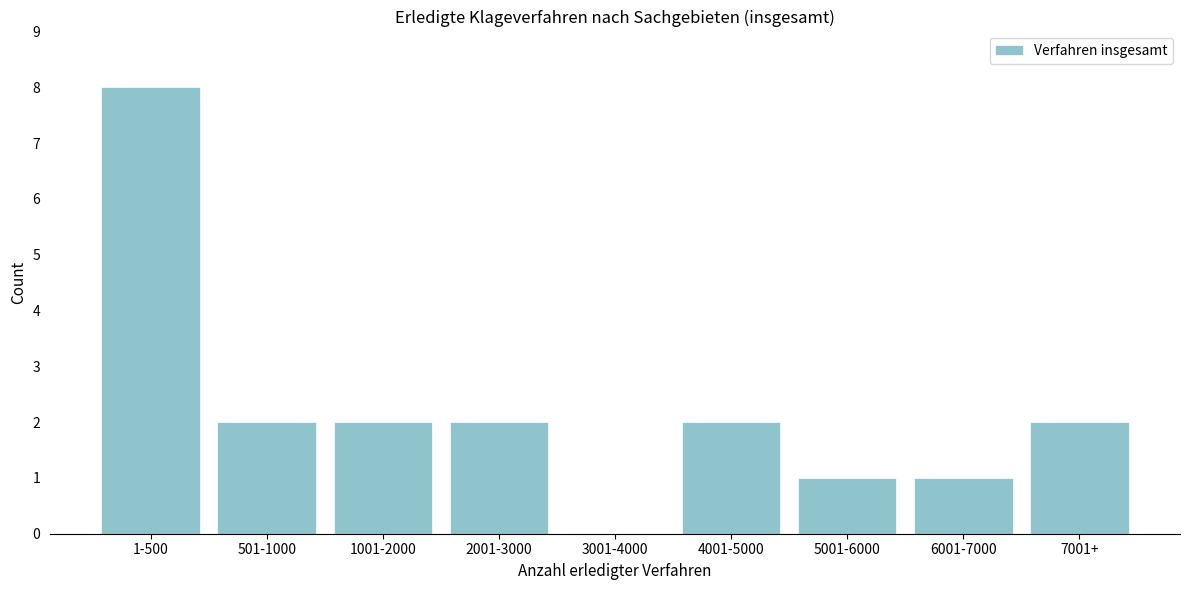

Reading right to left, transcribe all the data shown in this chart.

7001+=2	6001-7000=1	5001-6000=1	4001-5000=2	3001-4000=0	2001-3000=2	1001-2000=2	501-1000=2	1-500=8